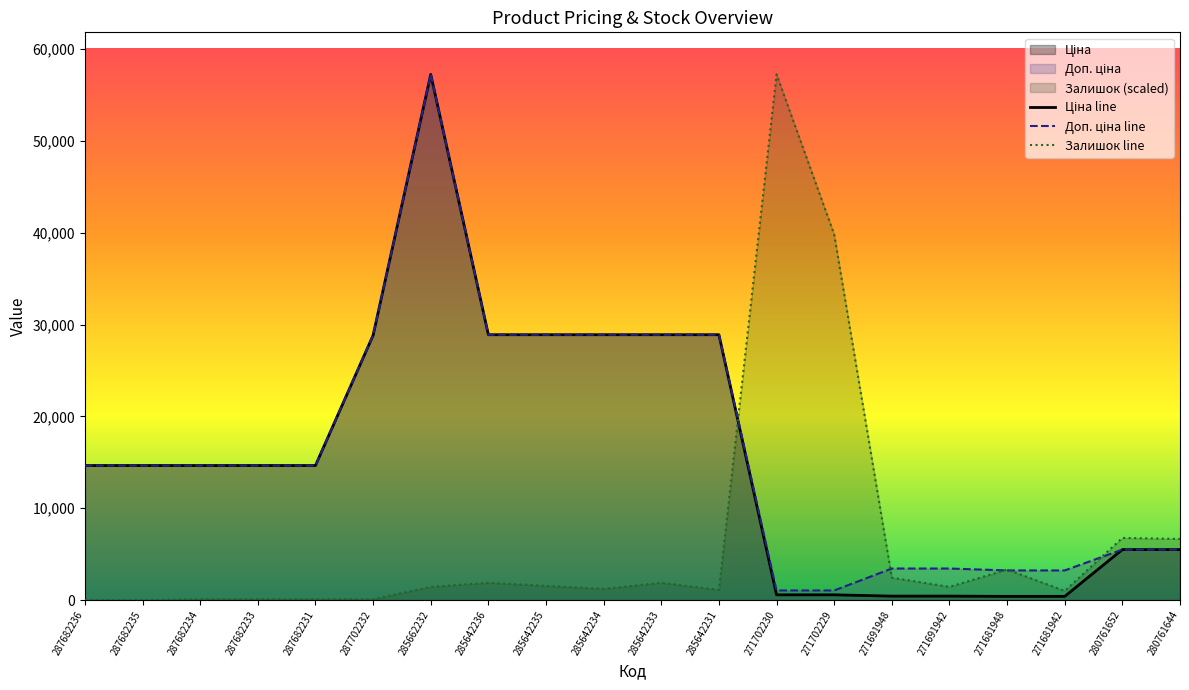

Reading right to left, transcribe all the data shown in this chart.

Ціна line: 5497.3	5497.3	403.6	403.6	429.3	429.3	571.6	571.6	28890.3	28890.3	28890.3	28890.3	28890.3	57235.5	28821.8	14649.6	14649.6	14649.6	14649.6	14649.6
Доп. ціна line: 5497.3	5497.3	3228.8	3228.8	3434.6	3434.6	1048.0	1048.0	28890.3	28890.3	28890.3	28890.3	28890.3	57235.5	28821.8	14649.6	14649.6	14649.6	14649.6	14649.6
Залишок line: 6655.3	6766.2	998.3	3327.6	1442.0	2440.3	39820.8	57235.5	1109.2	1885.7	1220.1	1552.9	1885.7	1442.0	110.9	110.9	110.9	110.9	0.0	0.0